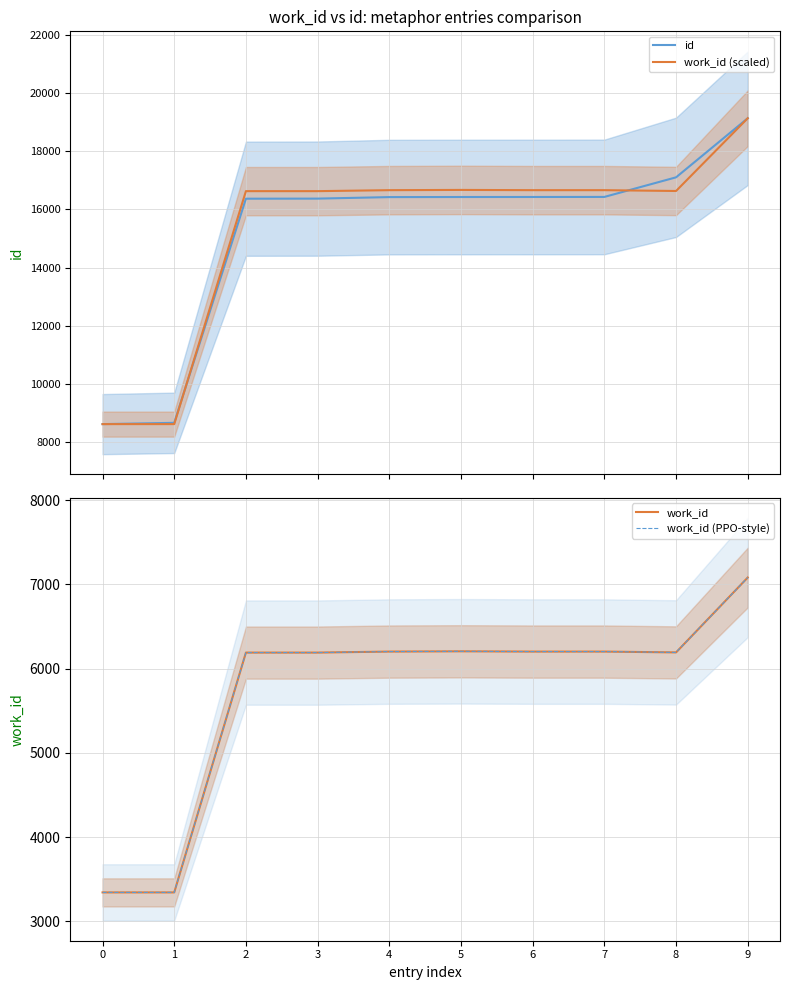

How many lines are shown in the chart?

4